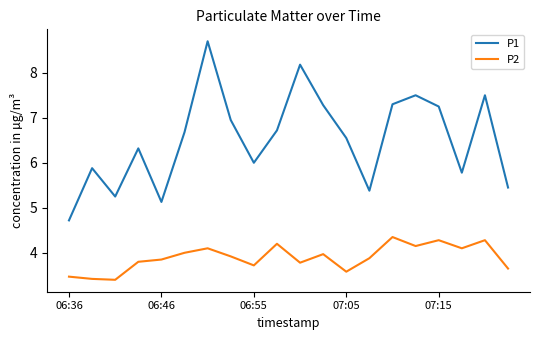

Which series has the largest total across all categories?

P1